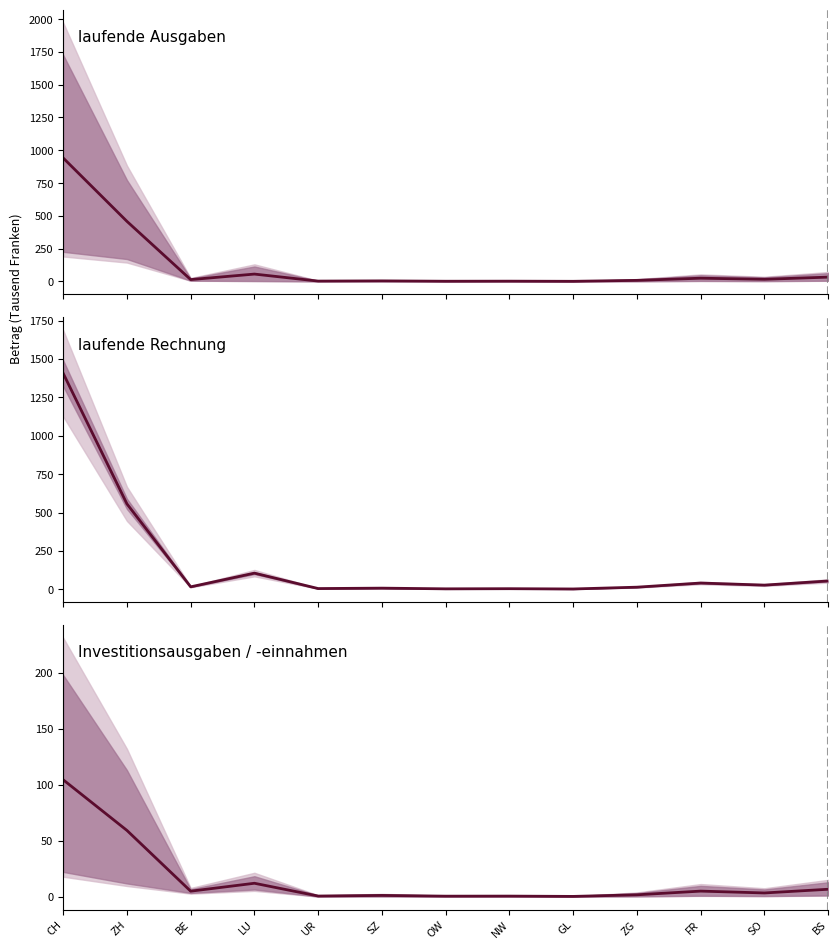

Reading left to right, transcribe all the data shown in this chart.

laufende Ausgaben / Einnahmen: CH=941.4	ZH=458.3	BE=14.2	LU=56.2	UR=2.8	SZ=4.4	OW=1.6	NW=2.2	GL=1.1	ZG=8.2	FR=24.8	SO=16.5	BS=33.0
laufende Rechnung: CH=1407.2	ZH=556.5	BE=15.8	LU=104.9	UR=4.5	SZ=7.2	OW=2.7	NW=3.6	GL=1.8	ZG=13.5	FR=40.5	SO=27.0	BS=54.0
Investitionsausgaben / Einnahmen: CH=104.3	ZH=59.1	BE=4.9	LU=12.0	UR=0.6	SZ=1.1	OW=0.4	NW=0.5	GL=0.2	ZG=1.6	FR=5.0	SO=3.3	BS=6.6